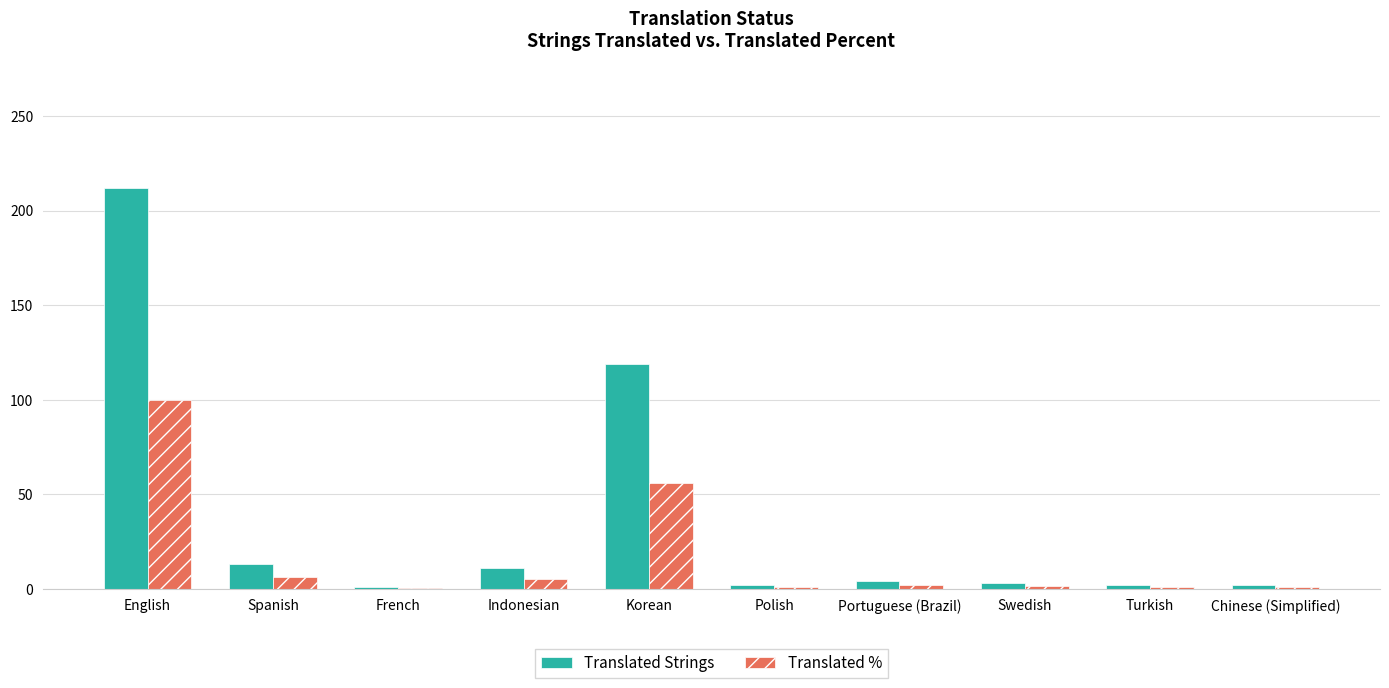

Which series has the largest total across all categories?

Translated Strings